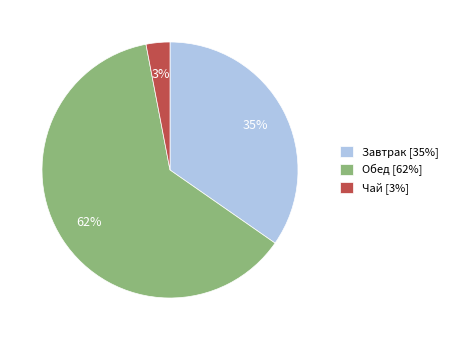

What is the largest slice in the pie chart?

Обед [62%]